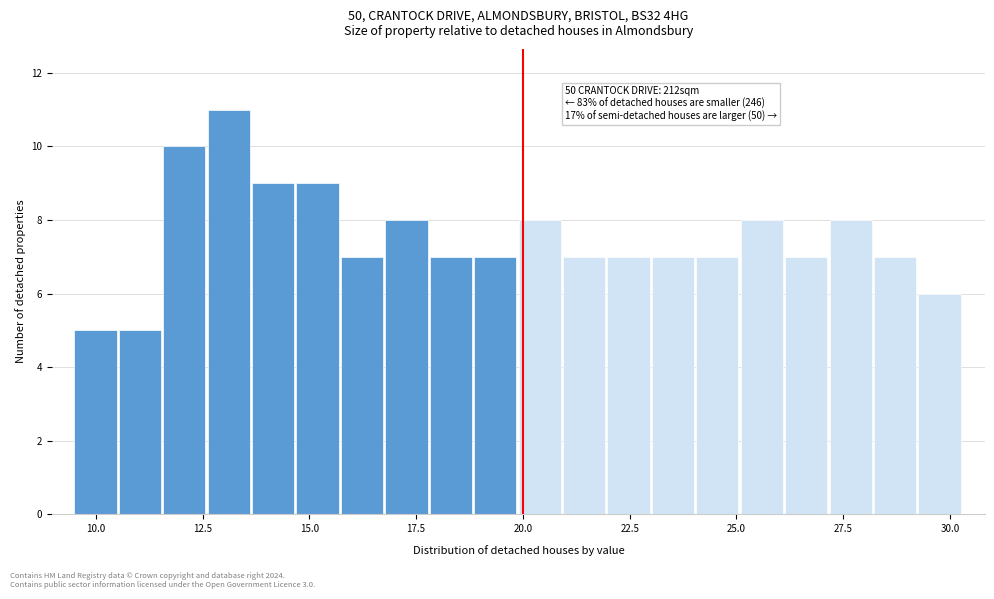

Read against the x-axis, roughly where is the centre of the tallest bar?

13.0